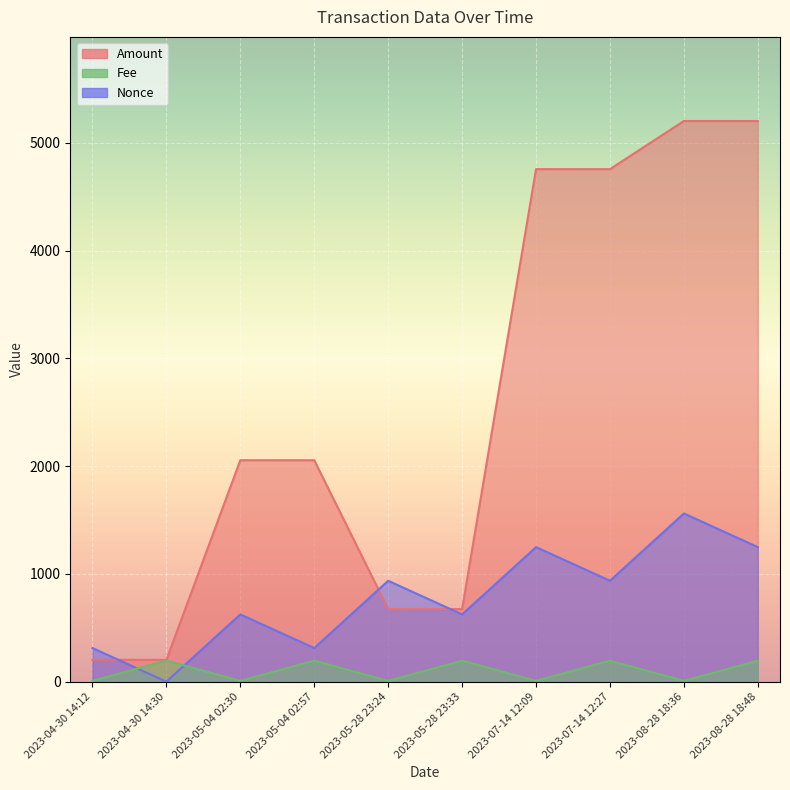

What is the value of the Nonce point at the 5th from the left?

936.7